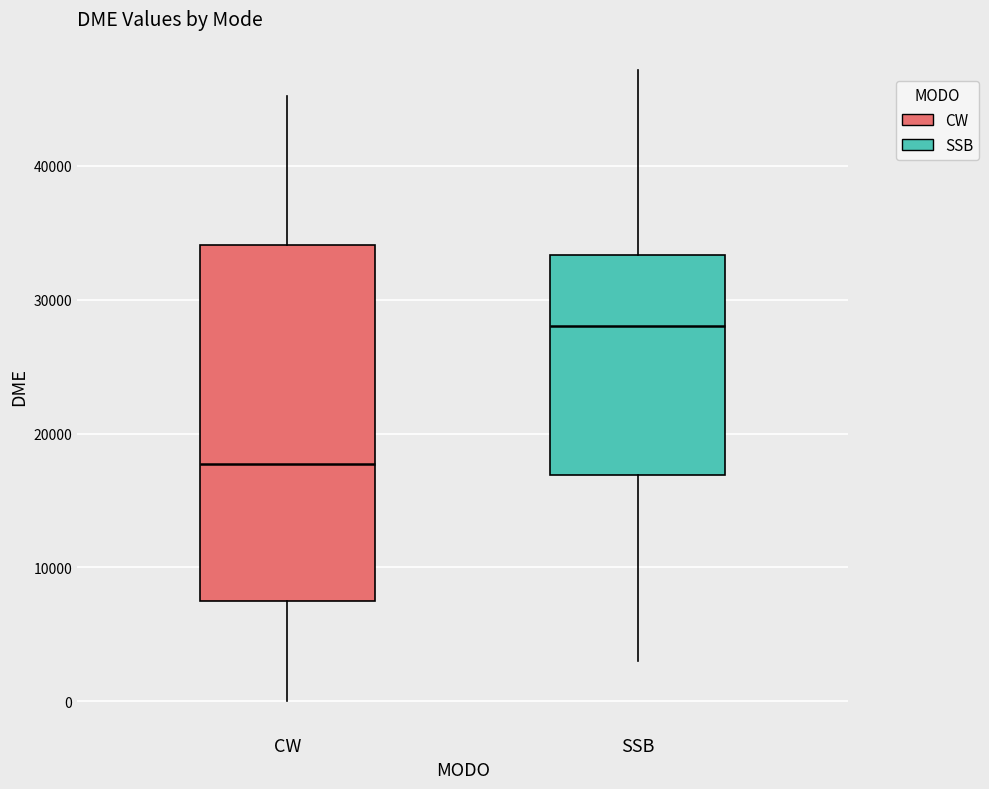

Where is the upper edge of the box for CW on the y-axis? The values are not printed on the chart, so give them approximately, as read against the axis.

34000